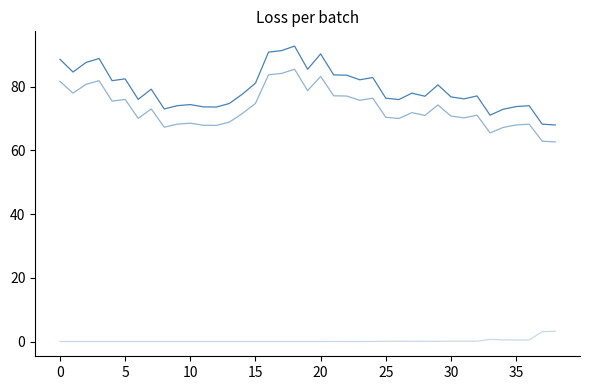

At which category is the sum across all series the highest?

18